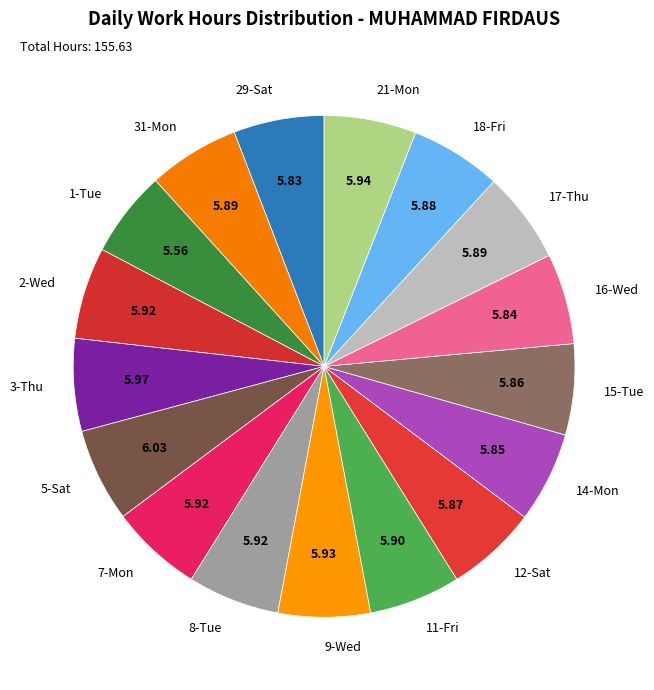

Does any single category account for the majority?

No